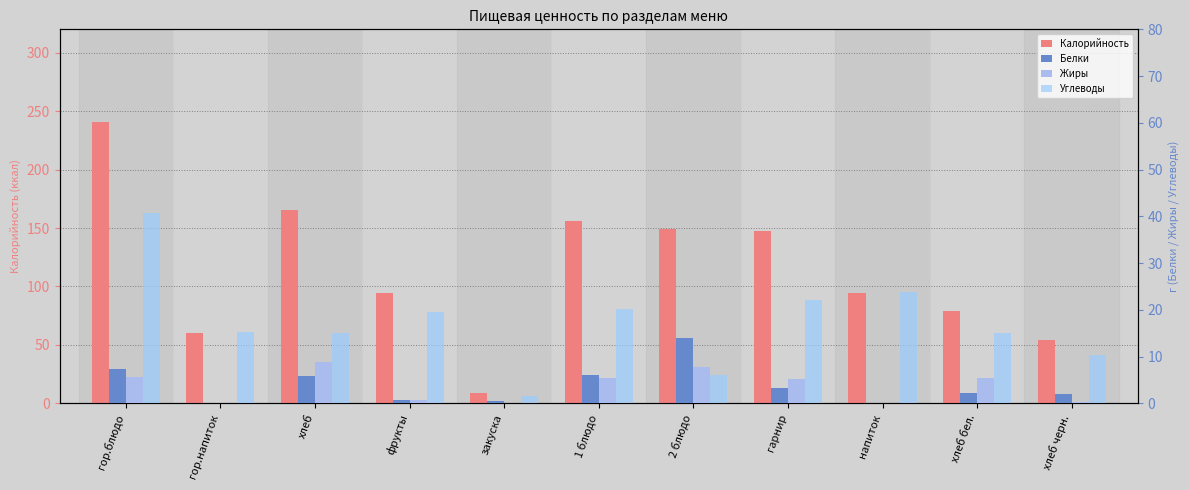

What is the difference between the maximum and second lowest values in the Калорийность series?

186.5